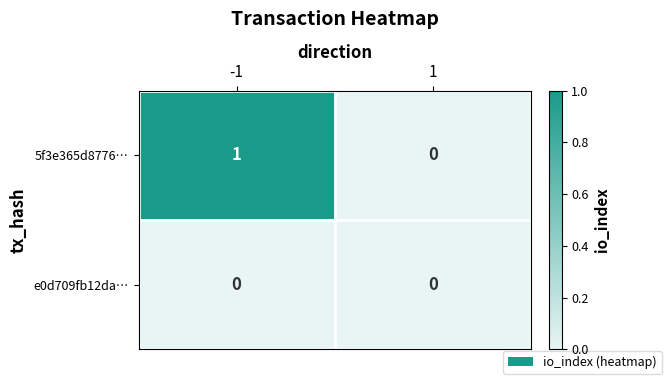

List the labels in order of 5f3e365d8776… value, smallest first.

1, -1